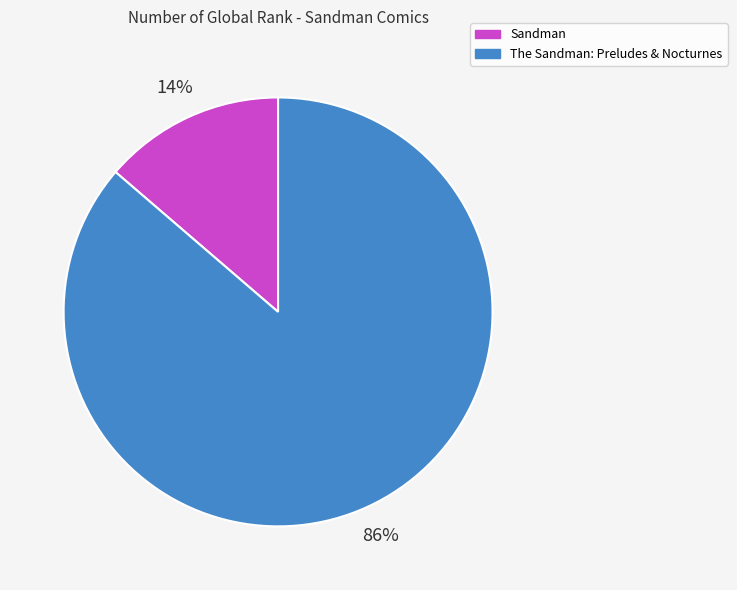

Does Sandman account for over 50% of the chart?

No